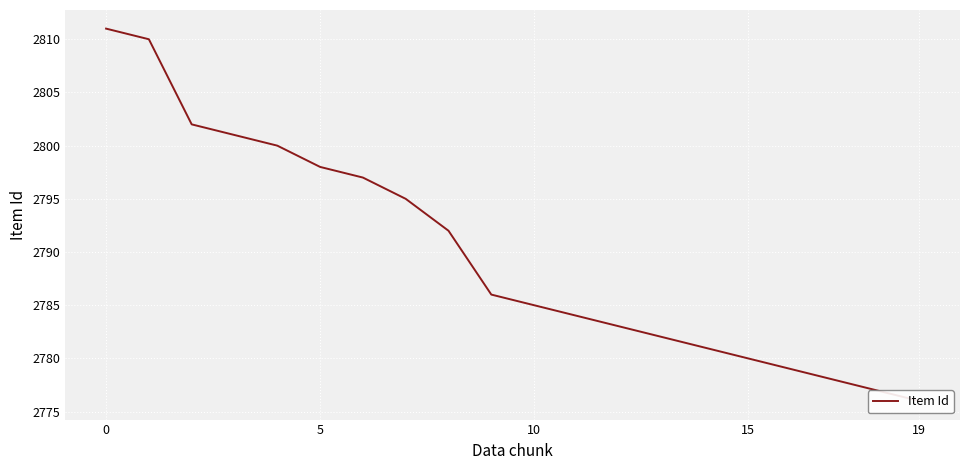

What is the value of the 5th point from the left?

2800